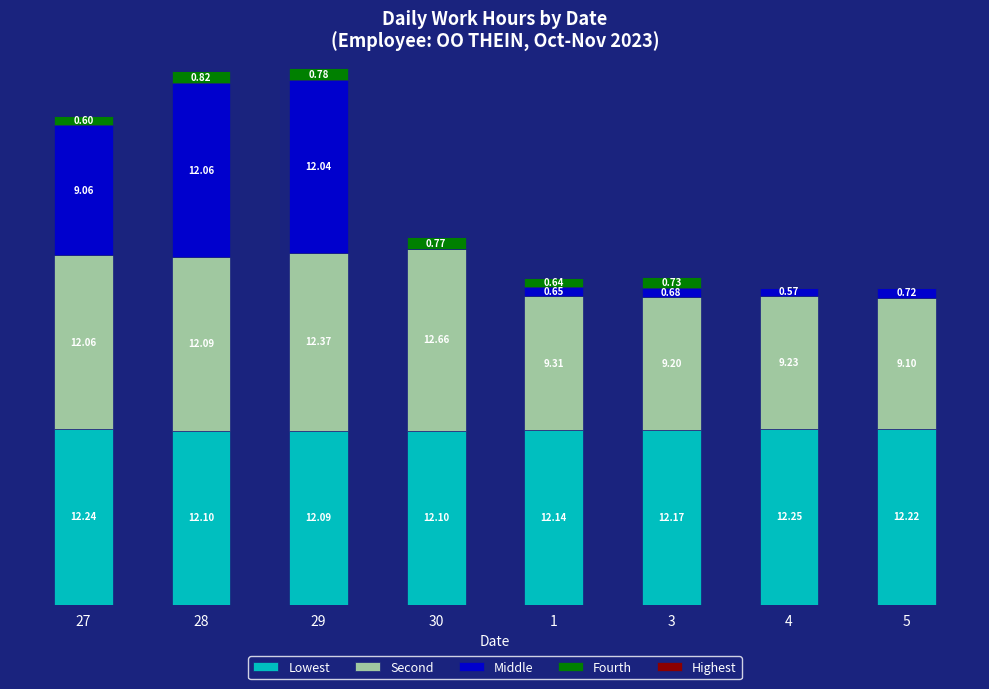

Does the chart contain stacked bars?

Yes